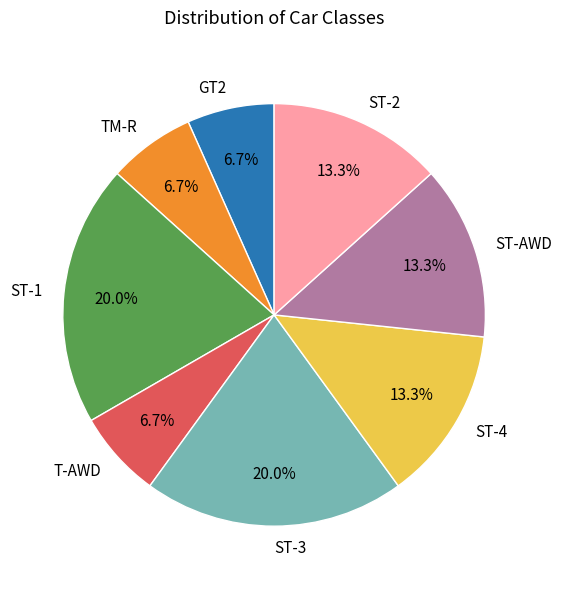

Does TM-R represent more than half of the total?

No